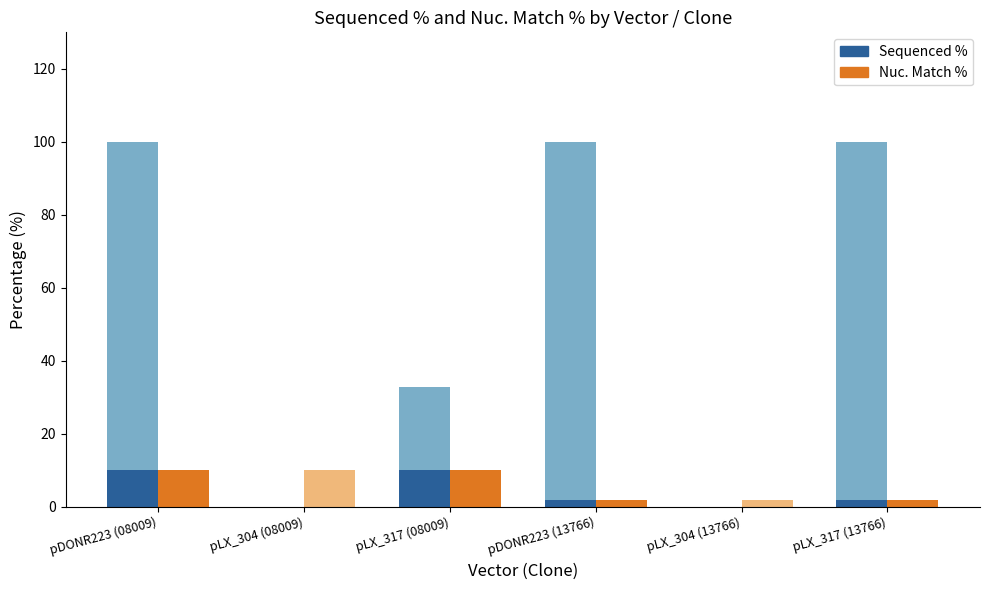

Are the bars horizontal?

No